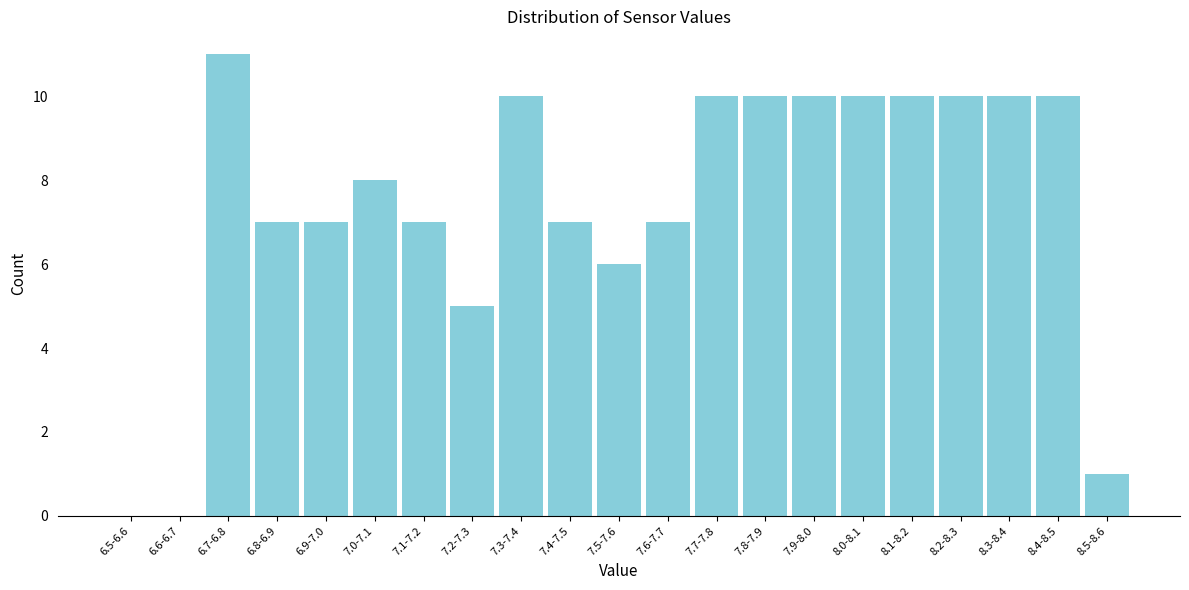

Reading right to left, extract all data points from this chart.

8.5-8.6=1	8.4-8.5=10	8.3-8.4=10	8.2-8.3=10	8.1-8.2=10	8.0-8.1=10	7.9-8.0=10	7.8-7.9=10	7.7-7.8=10	7.6-7.7=7	7.5-7.6=6	7.4-7.5=7	7.3-7.4=10	7.2-7.3=5	7.1-7.2=7	7.0-7.1=8	6.9-7.0=7	6.8-6.9=7	6.7-6.8=11	6.6-6.7=0	6.5-6.6=0